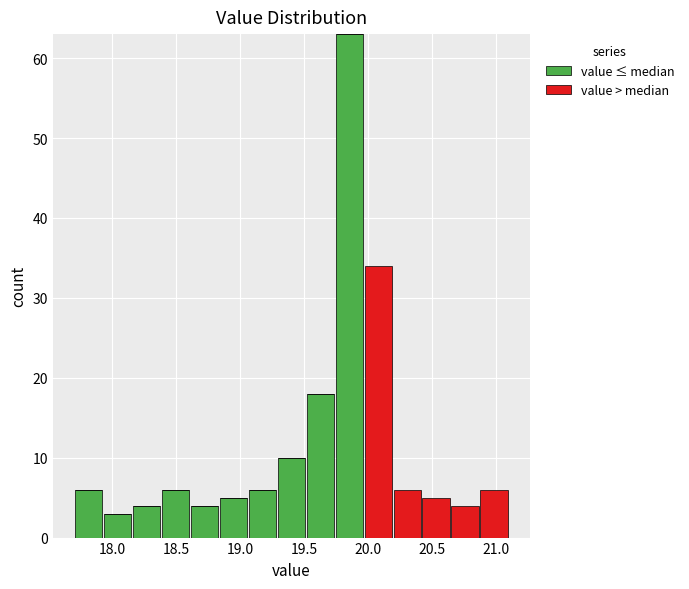

Reading left to right, list every stacked bar in this chart as the range it spans on the x-axis followed by its total height. Neither the bar edges nor the heights are printed on the chart, so give them approximately, as read against the axes.

17.70 to 17.95: 6
17.95 to 18.15: 3
18.15 to 18.40: 4
18.40 to 18.60: 6
18.60 to 18.85: 4
18.85 to 19.05: 5
19.05 to 19.30: 6
19.30 to 19.50: 10
19.50 to 19.75: 18
19.75 to 19.95: 63
19.95 to 20.20: 34
20.20 to 20.40: 6
20.40 to 20.65: 5
20.65 to 20.85: 4
20.85 to 21.10: 6